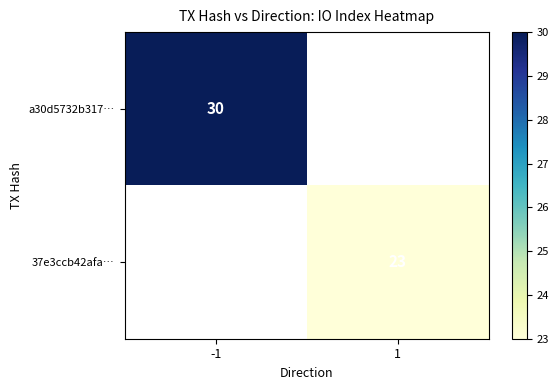

Which category has the lowest value across all series?

1